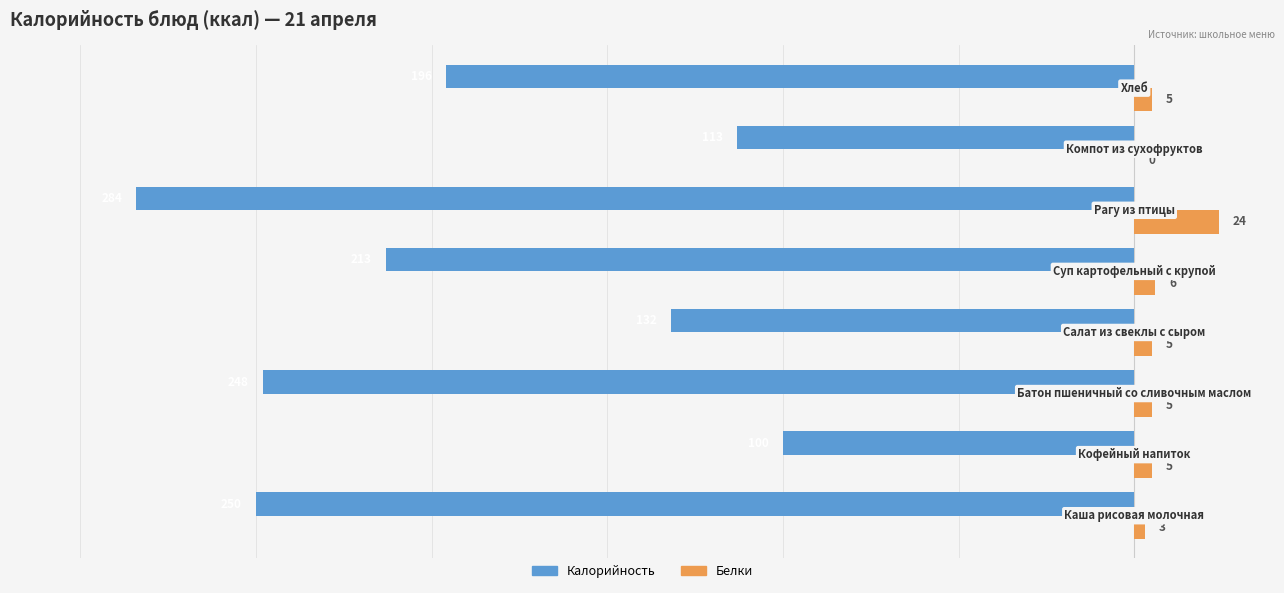

What is the sum of all Белки values?

53